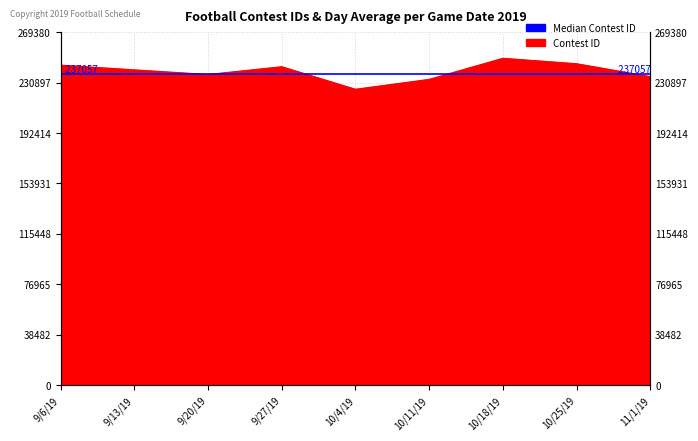

What is the difference between the maximum and minimum values?

23628